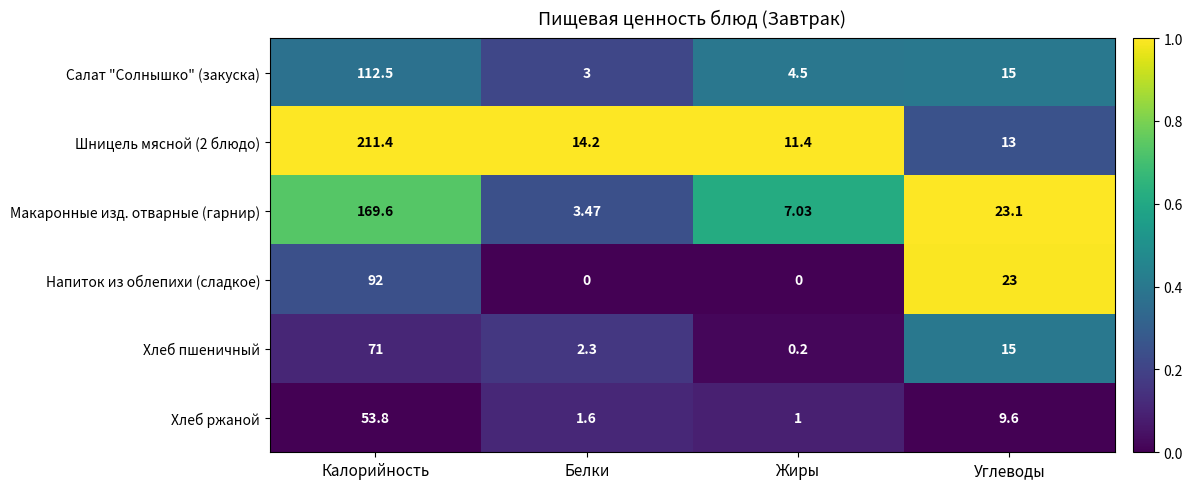

Which category has the highest value across all series?

Калорийность